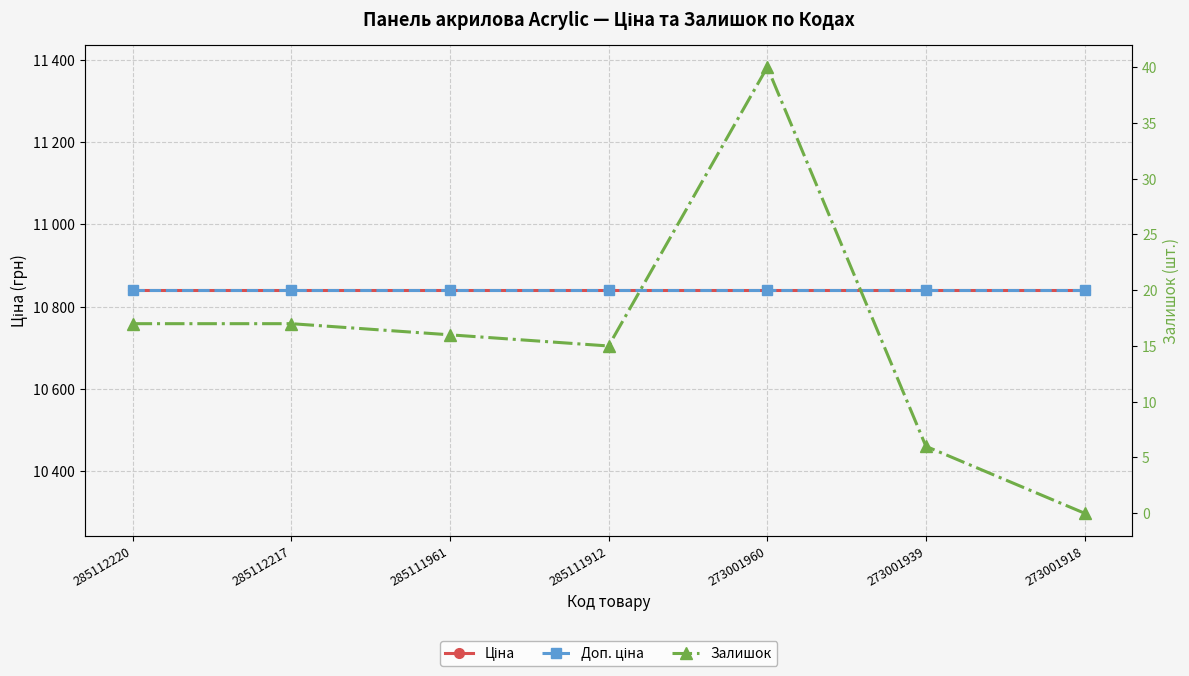

What is the spread (max minus min) of values at 273001939?

10834.1